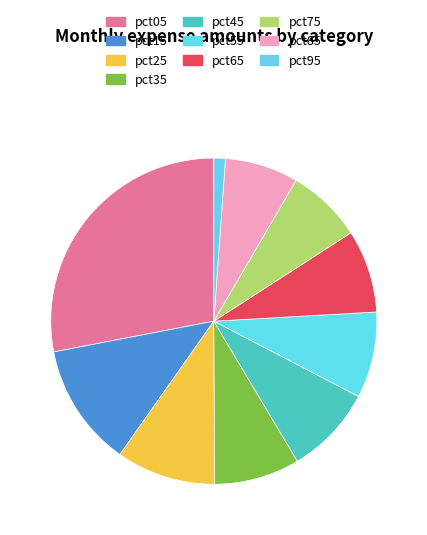

How much of the chart is everything except pct35?

91.5%